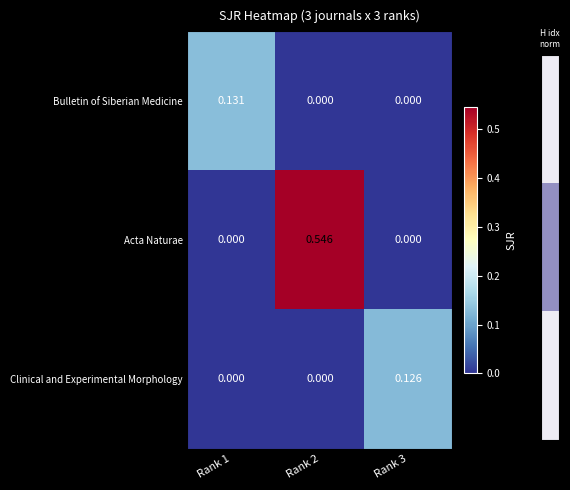

Rank the series by their maximum value, from lowest to highest.

Clinical and Experimental Morphology, Bulletin of Siberian Medicine, Acta Naturae